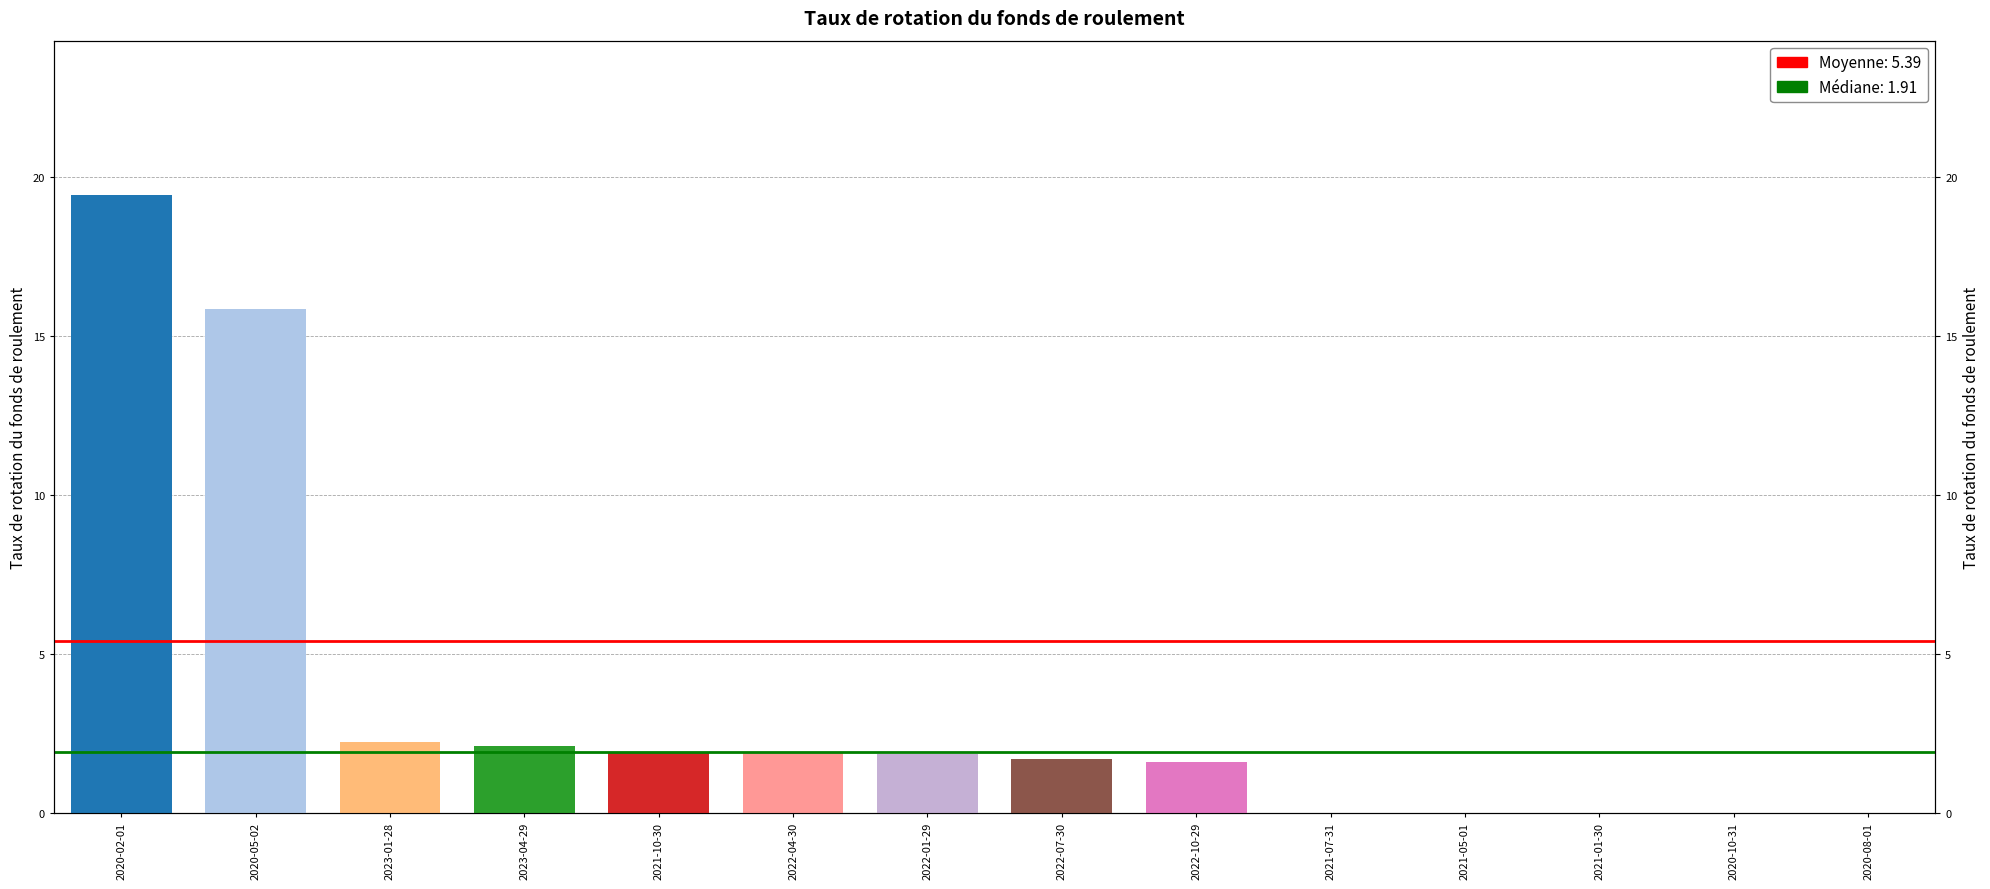

How many series are shown in this chart?

1